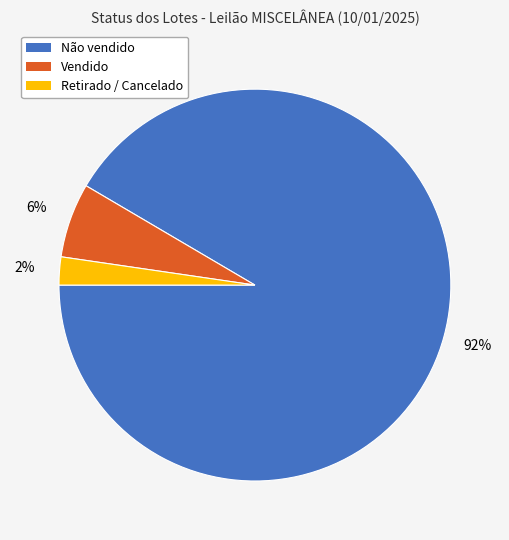

Which slice is the largest?

Não vendido